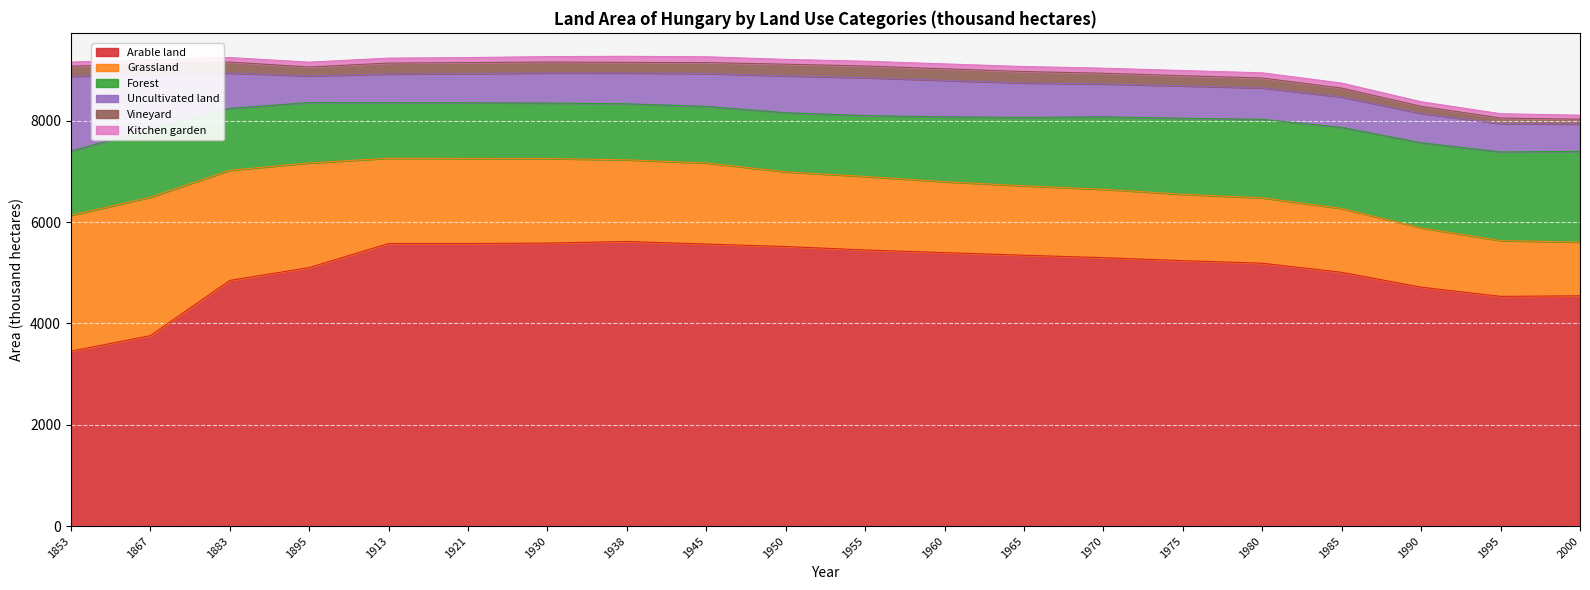

Between 1960 and 1883, which is larger?

1960